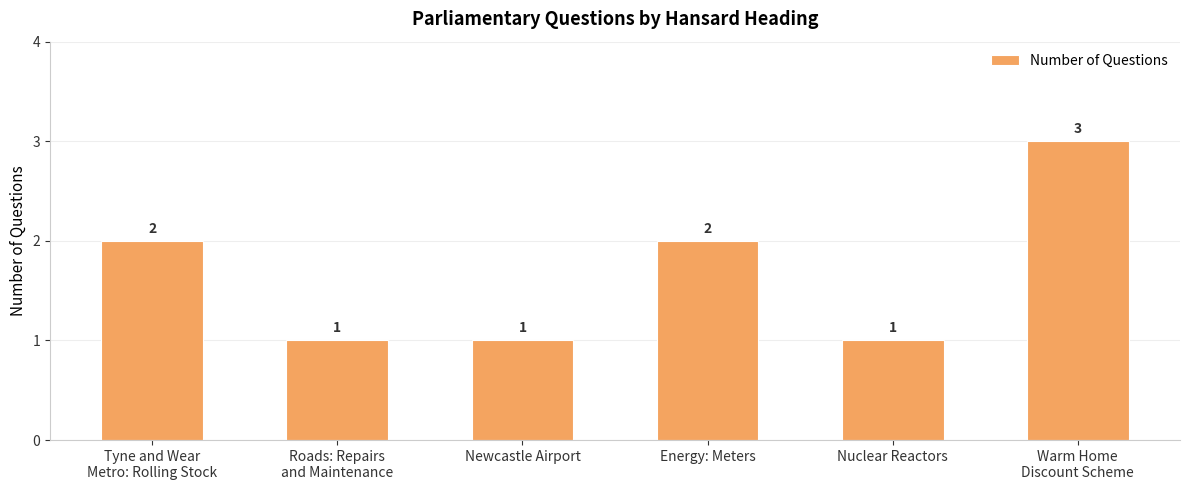

What is the change in value from Newcastle Airport to Energy: Meters?

+1